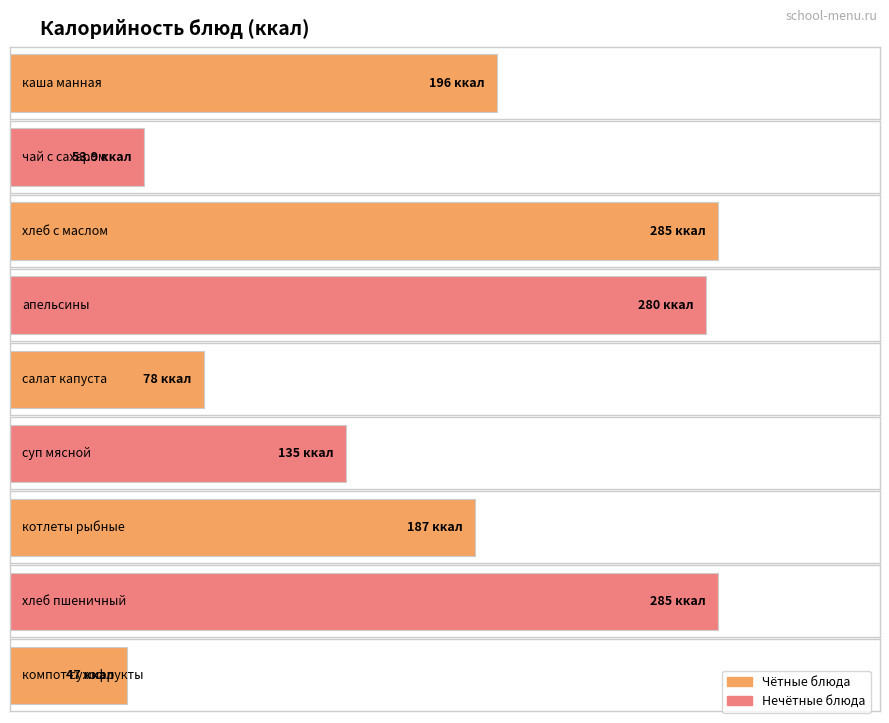

What is the minimum value shown in the chart?

47.0